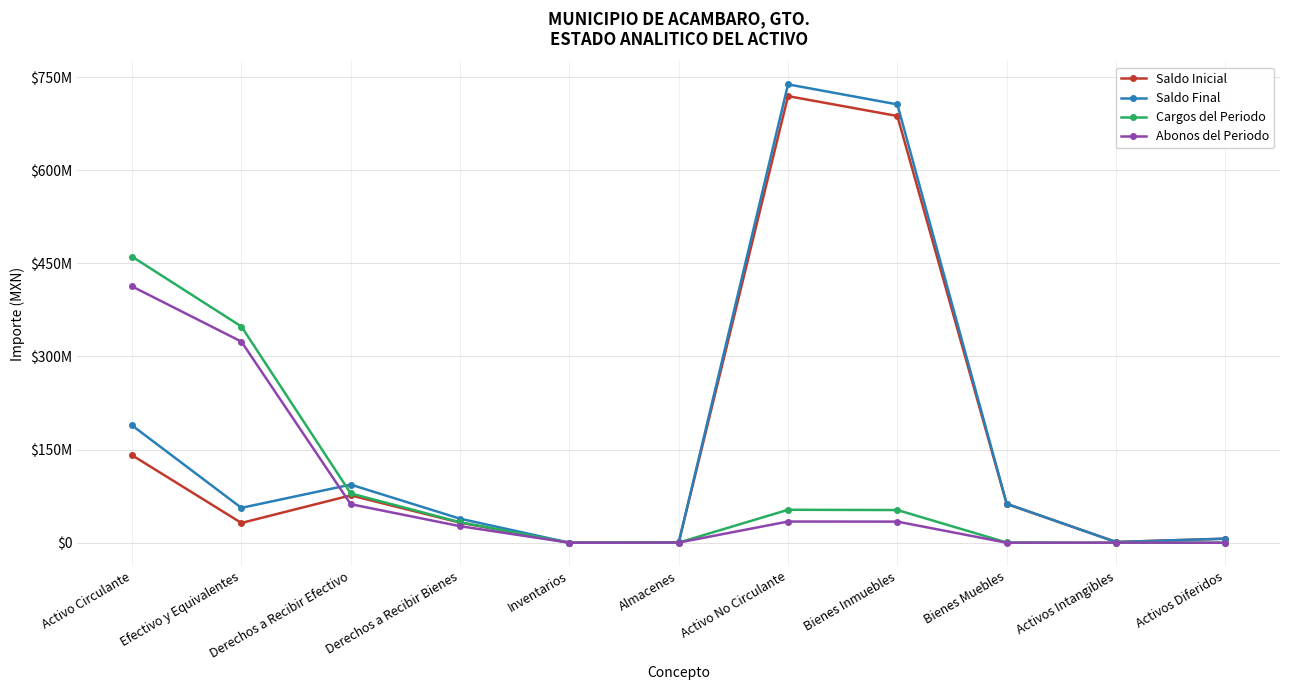

Which series has the largest range (max minus min)?

Saldo Final